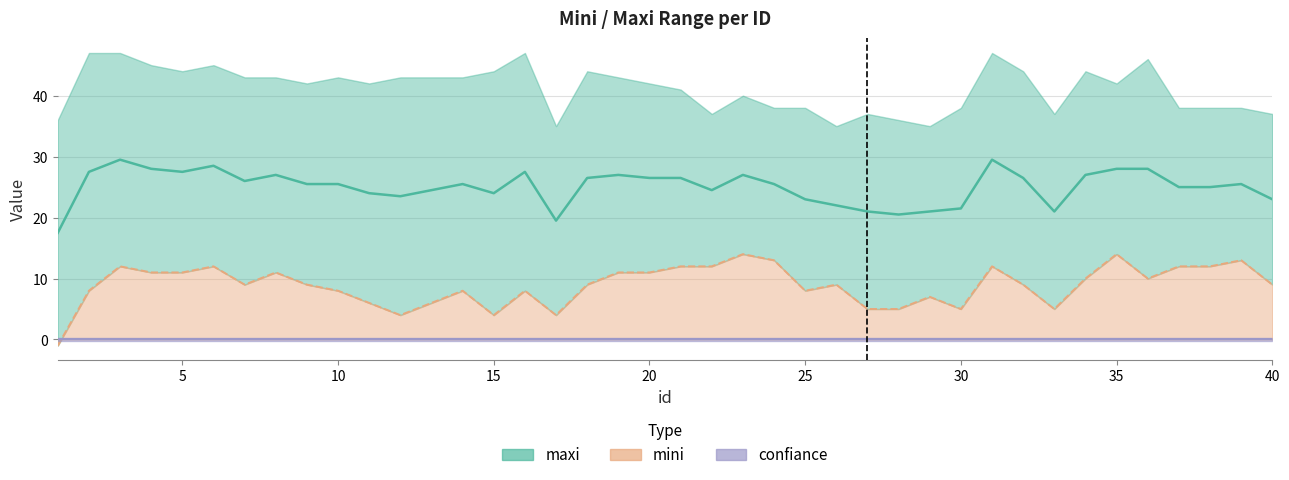

At which label is maxi closest to 41?

21